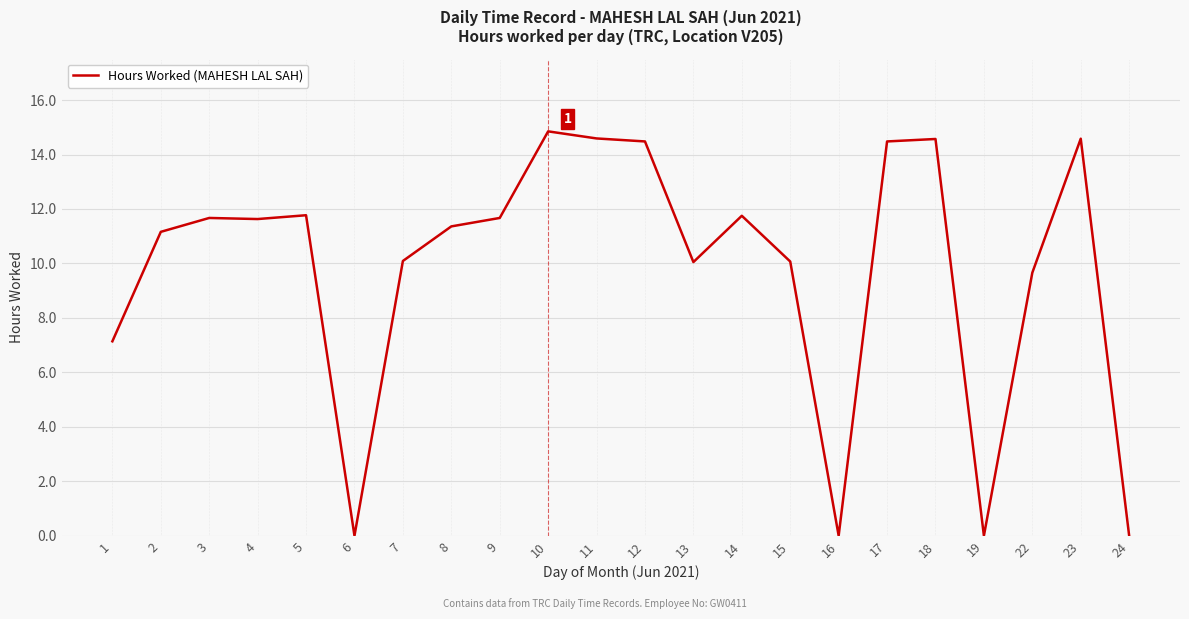

What value does the data have at 8?

11.4